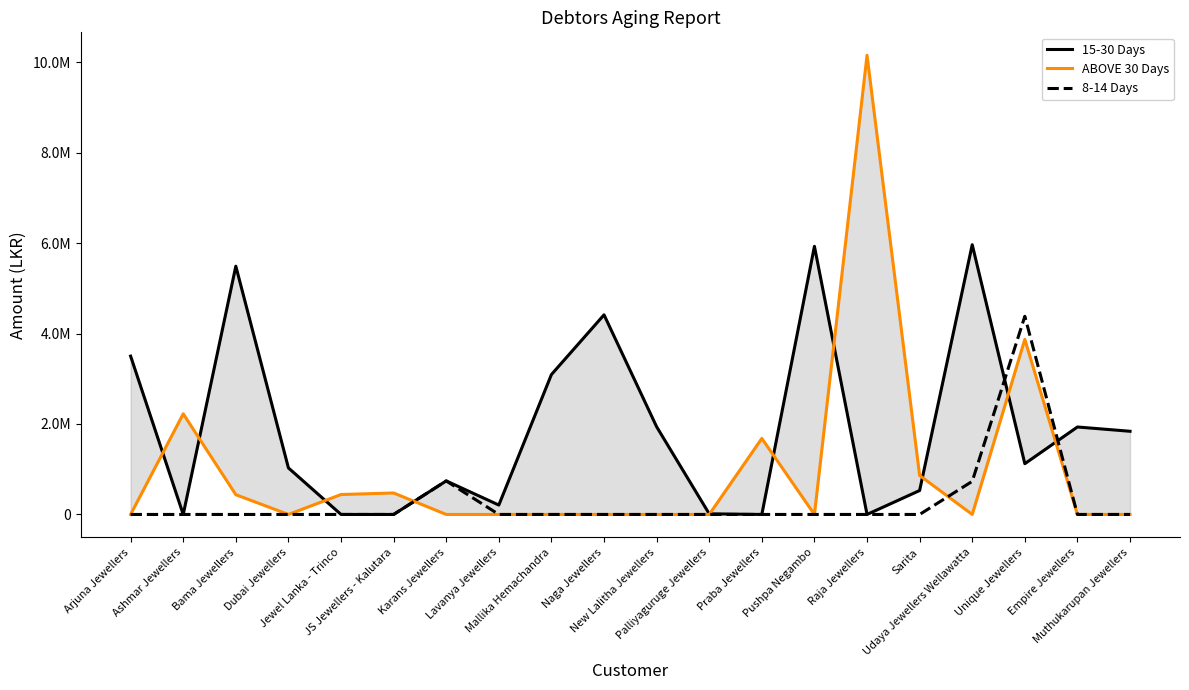

What position from the left is Jewel Lanka - Trinco?

5